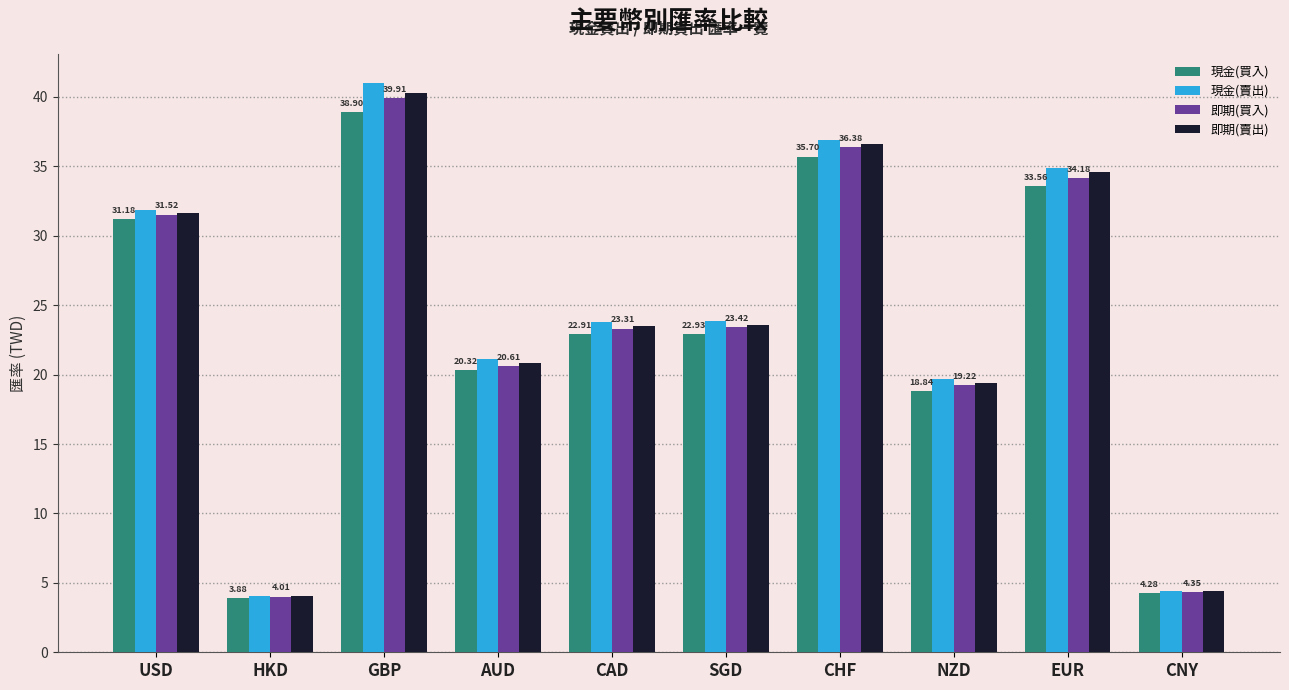

Which category has the lowest value across all series?

HKD